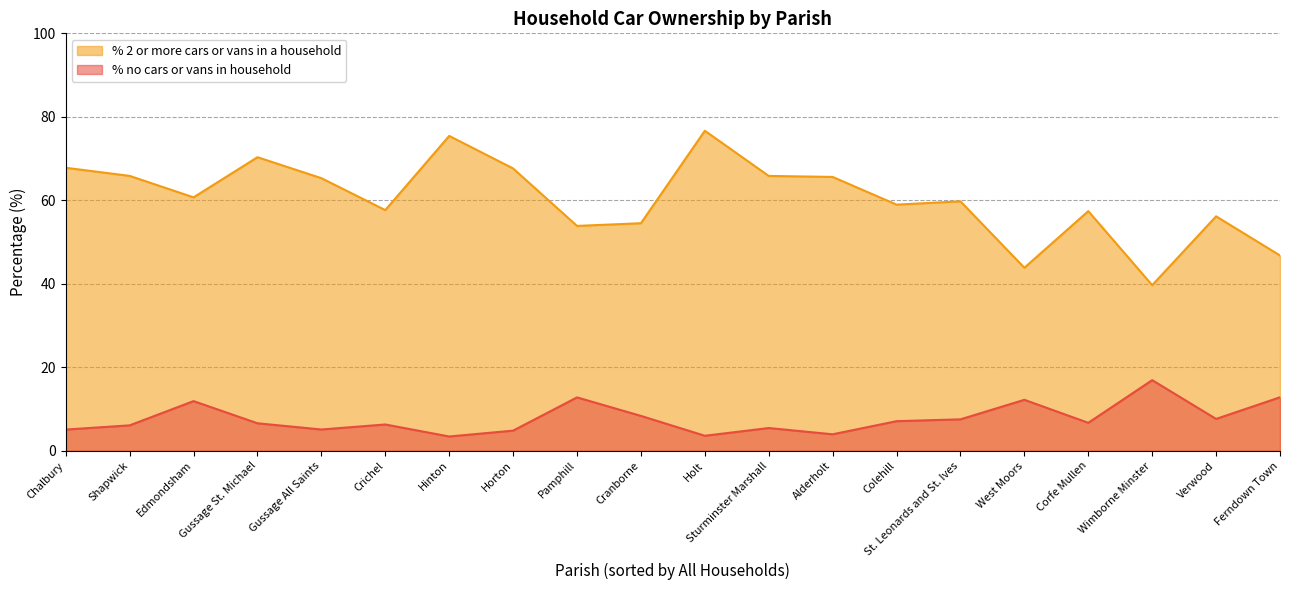

How many series are shown in this chart?

2